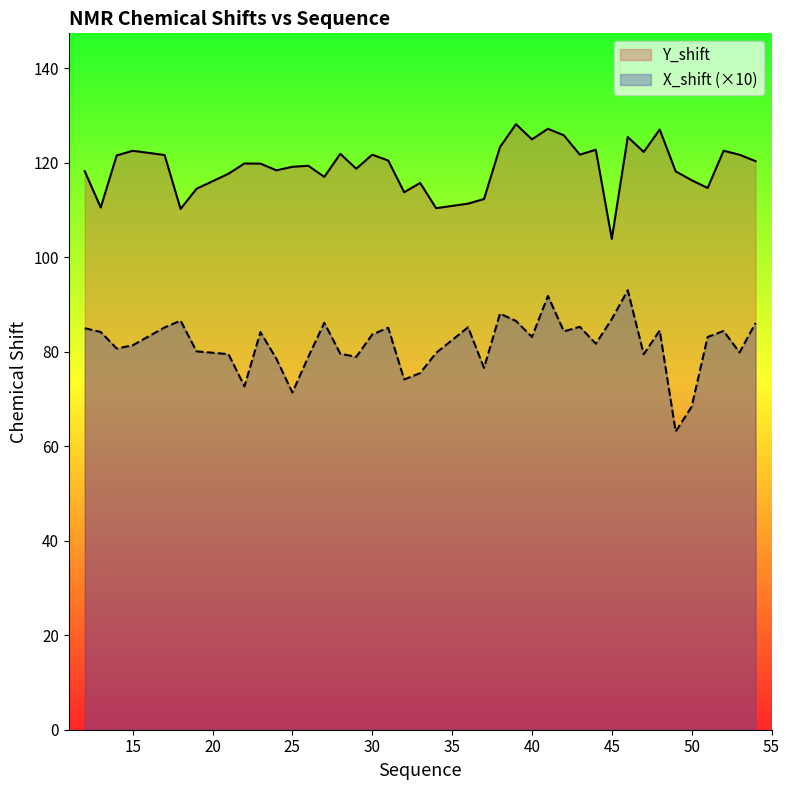

What is the minimum value for Y_shift?

103.9